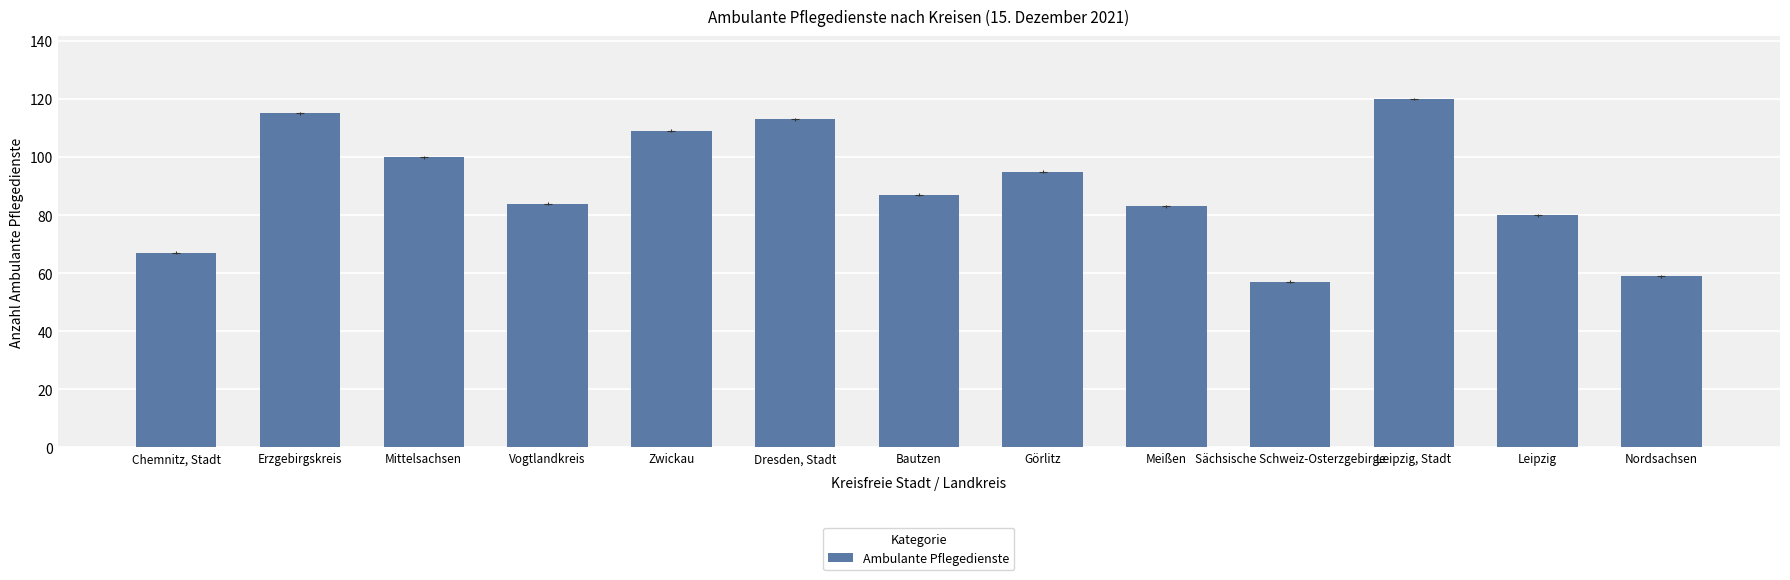

How many data points are less than 87?

6